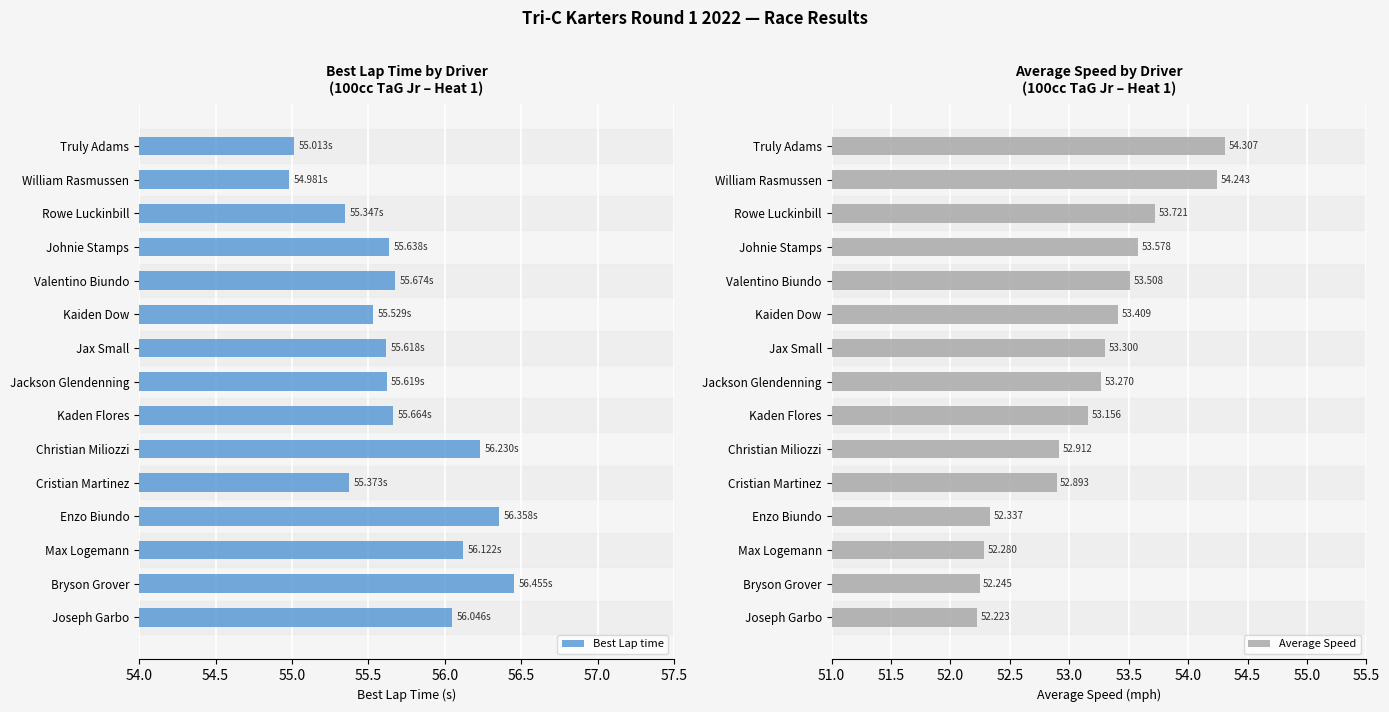

What is the lowest value of the Average Speed series?

52.2